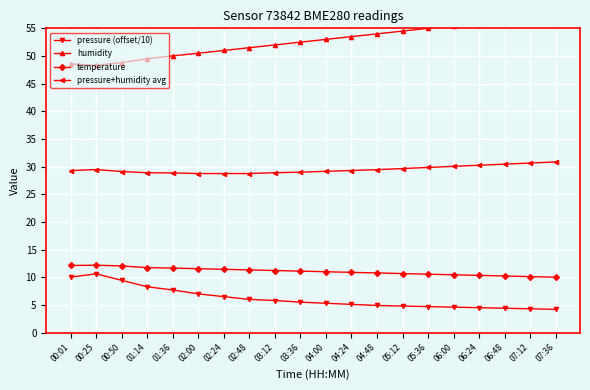

At which category is the sum across all series the highest?

07:36